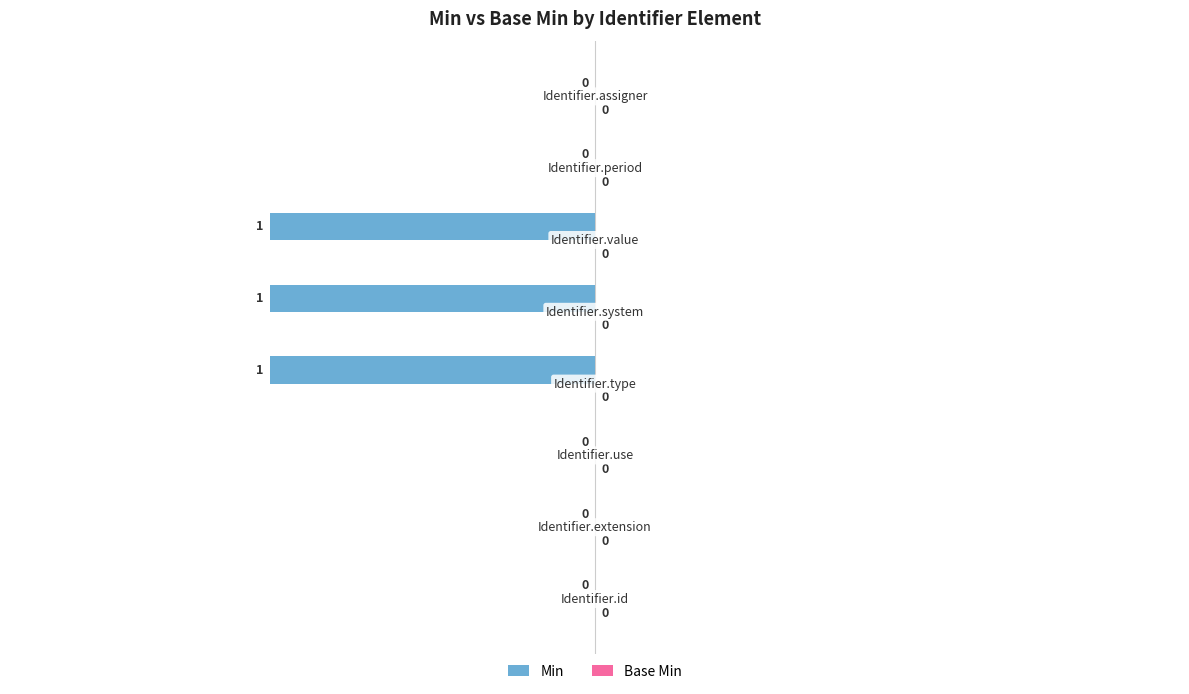

What is the sum of all values?

-3